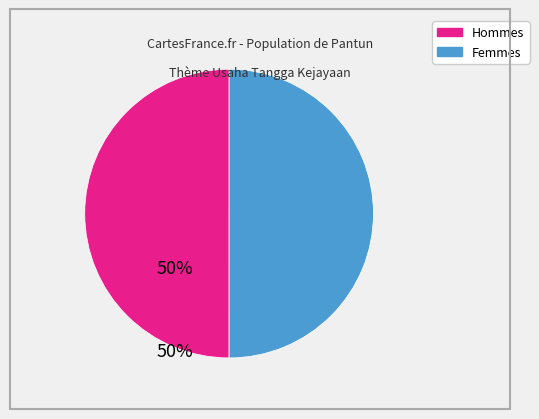

Does any single category account for the majority?

No